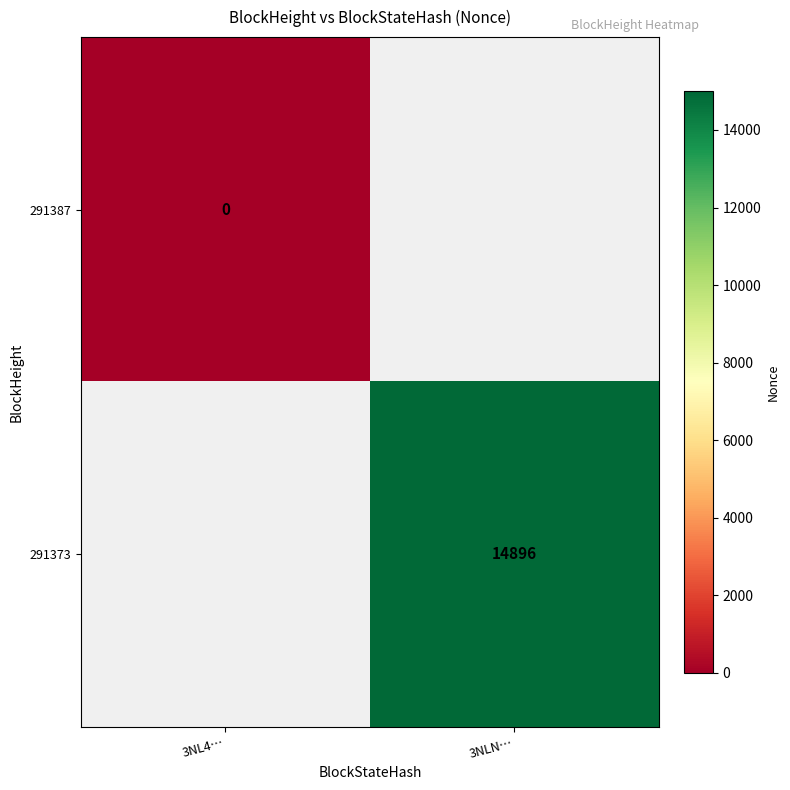

Is it true that 291373 equals 14896 at 3NLN…?

True